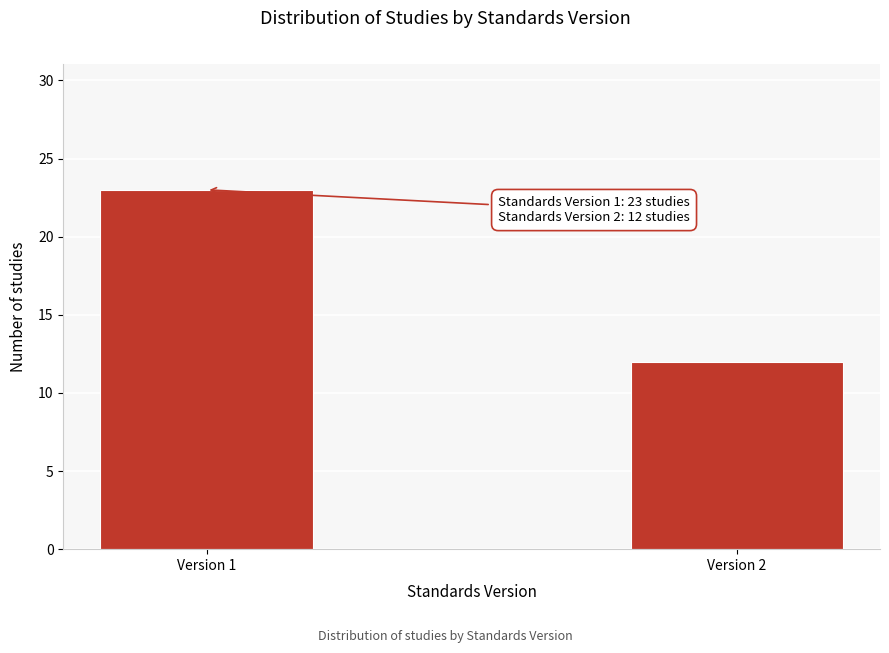

Reading left to right, what are all the values shown in this chart?

Version 1=23	Version 2=12